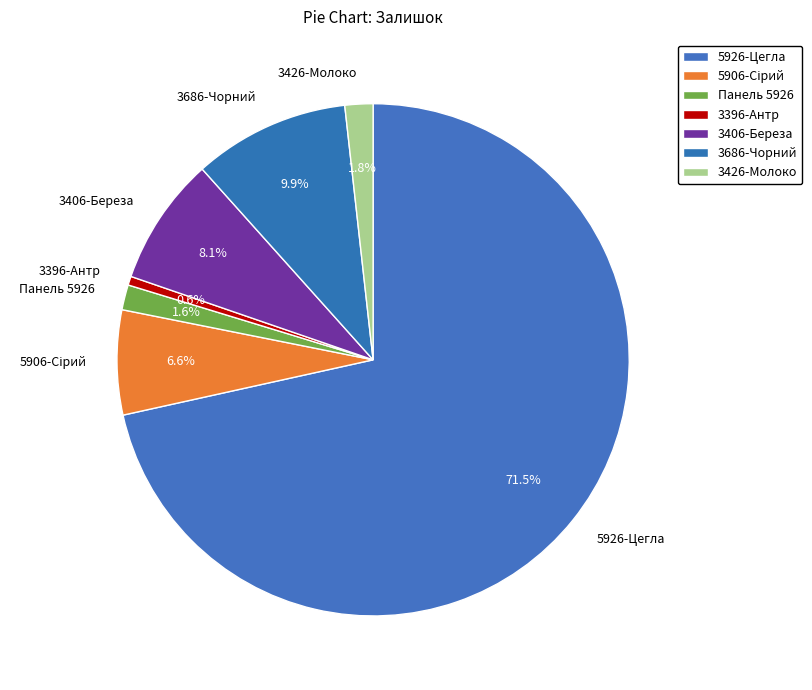

Is there a majority slice in this chart?

Yes